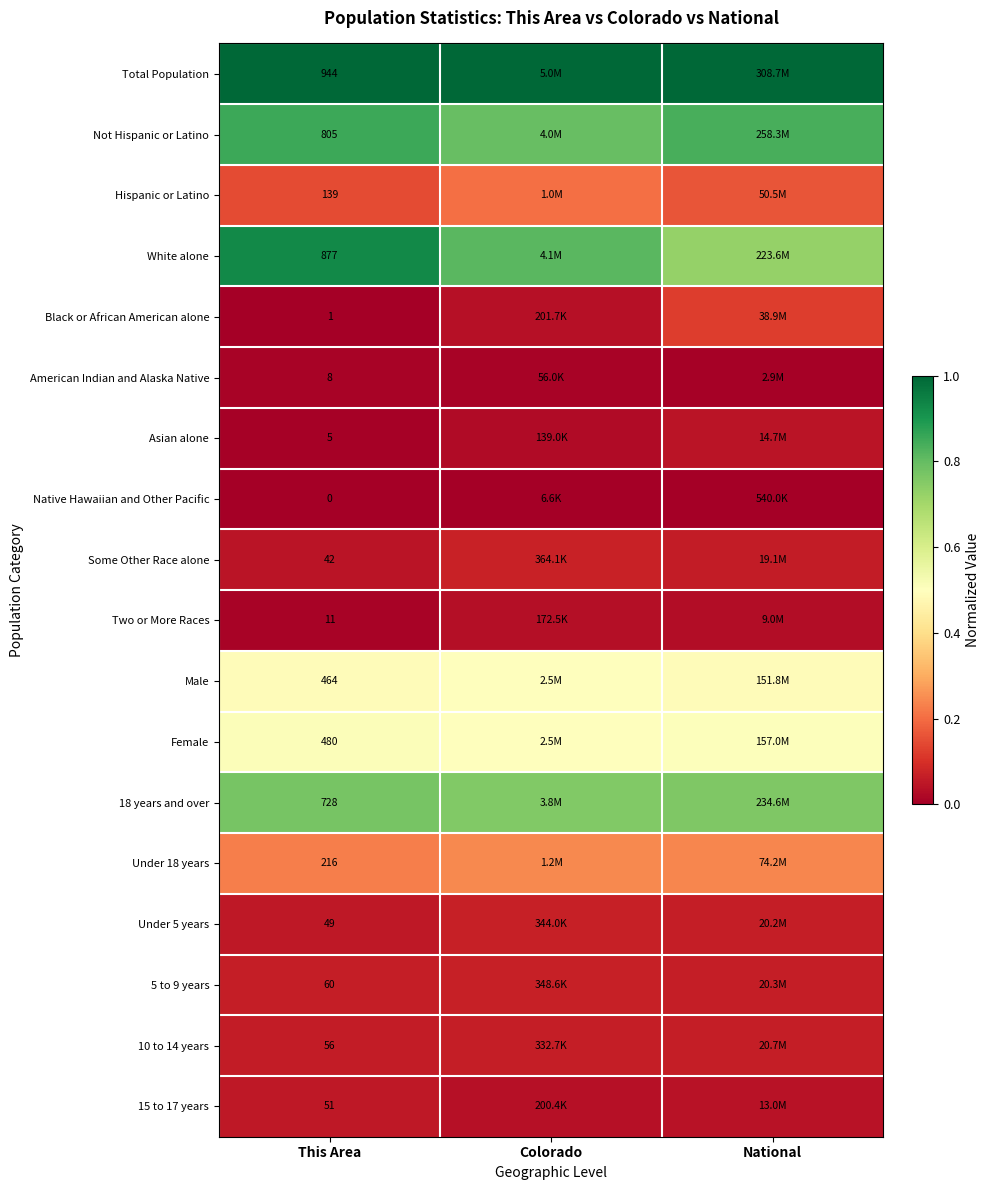

The value of 5 to 9 years at Colorado is 0.1. True or false?

False